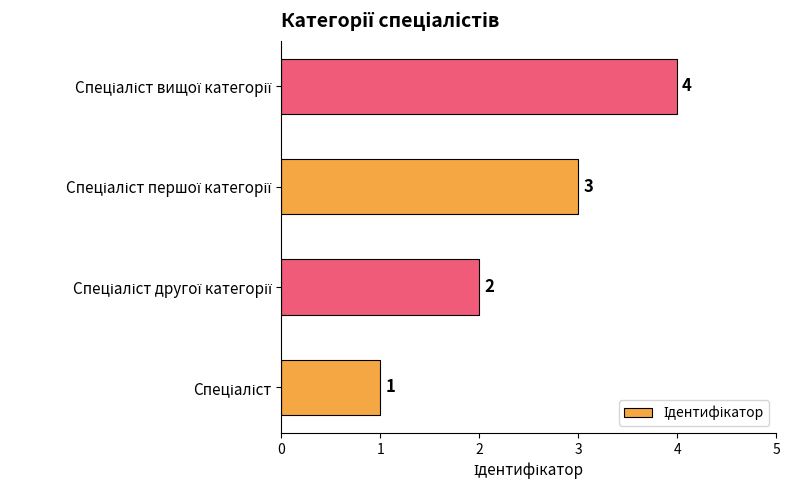

How many values are between 2 and 4?

3